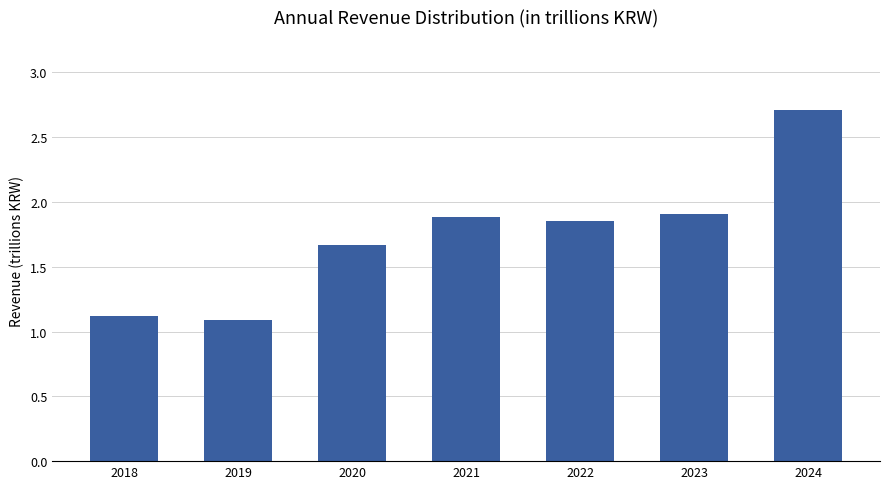

Does the chart contain any negative values?

No